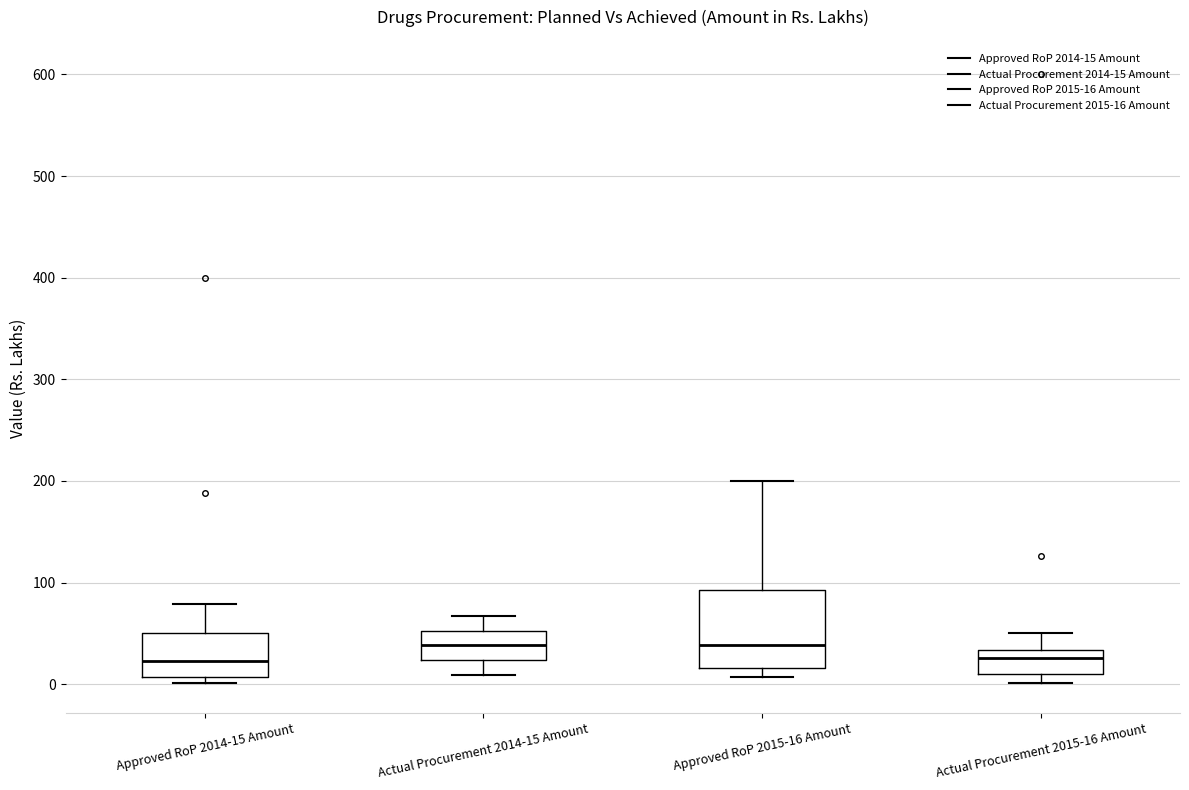

Where does the median line of the box for Approved RoP 2014-15 Amount sit on the y-axis? The values are not printed on the chart, so give them approximately, as read against the axis.

20